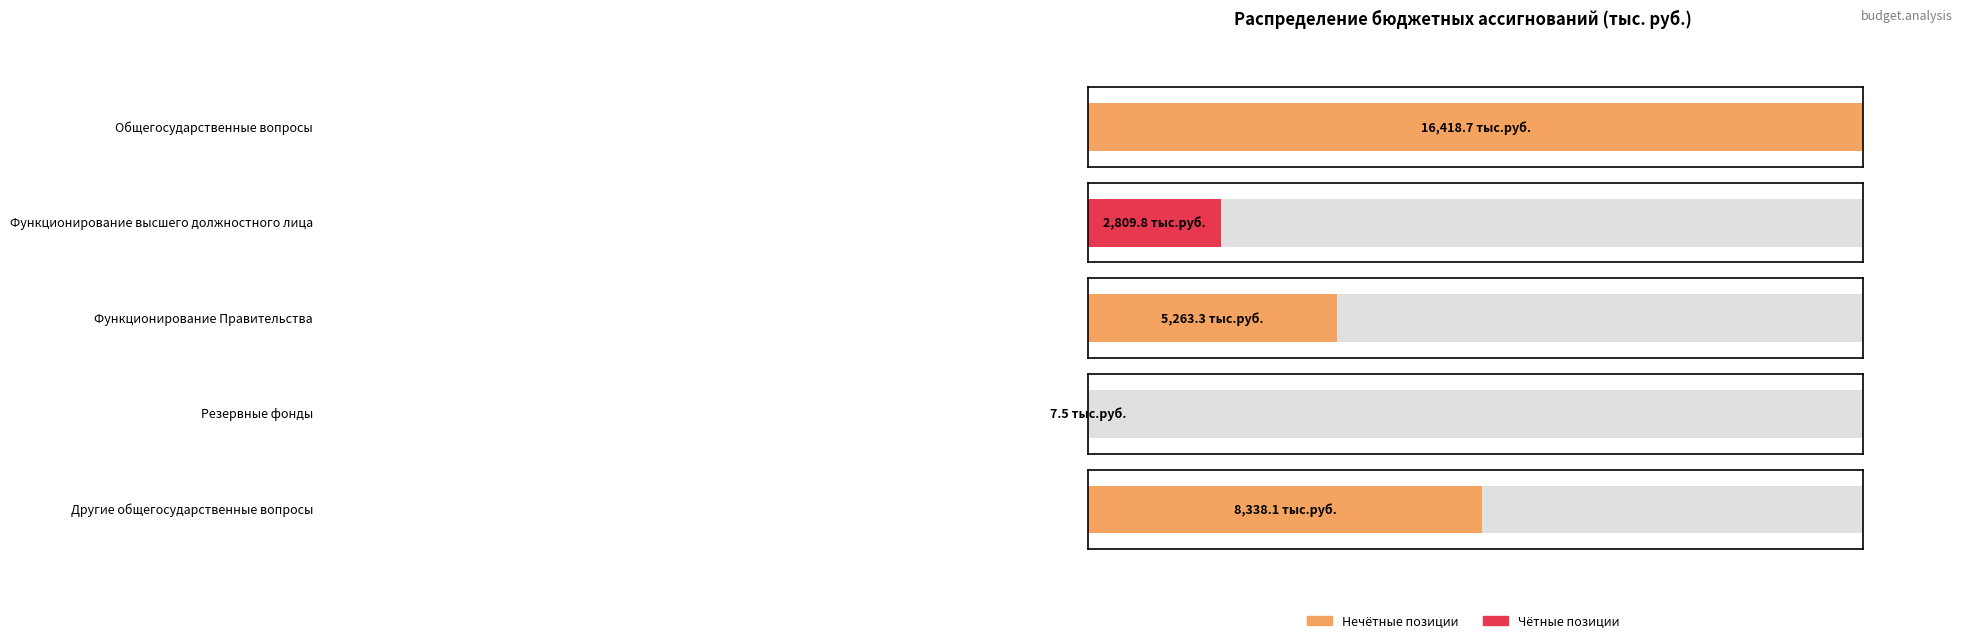

At which category does the chart reach its peak across all series?

Общегосударственные вопросы